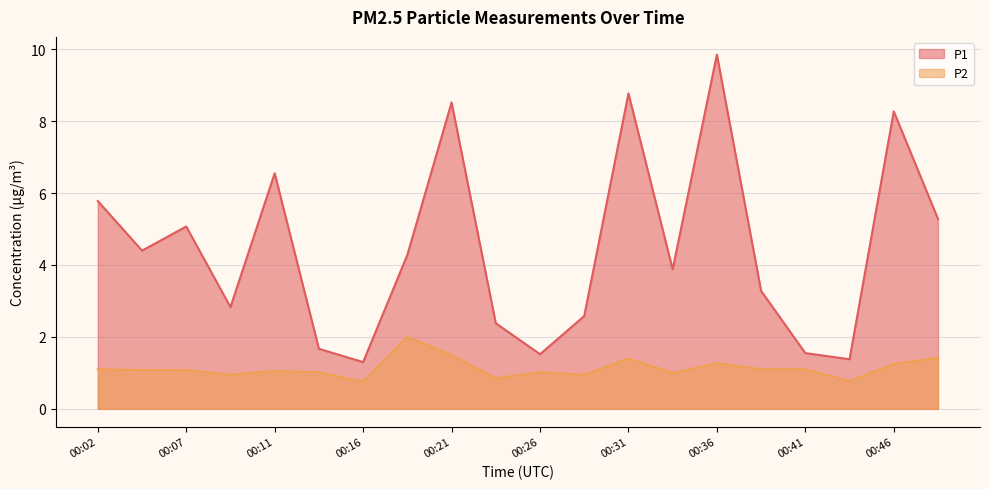

How many data points in P1 are less than 4?

10